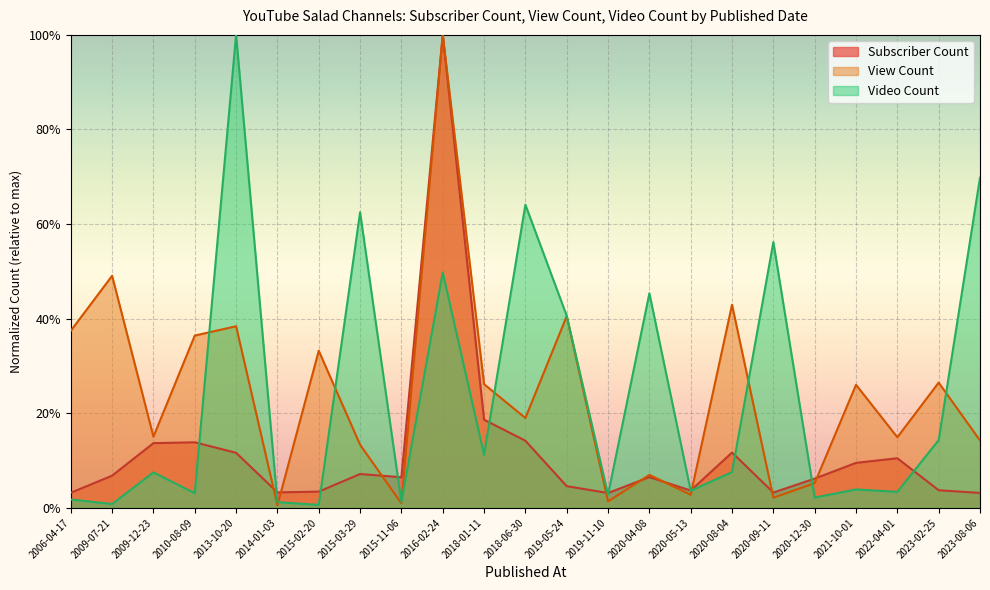

Is the value of Subscriber Count at 2020-08-04 greater than the value of View Count at 2015-11-06?

Yes